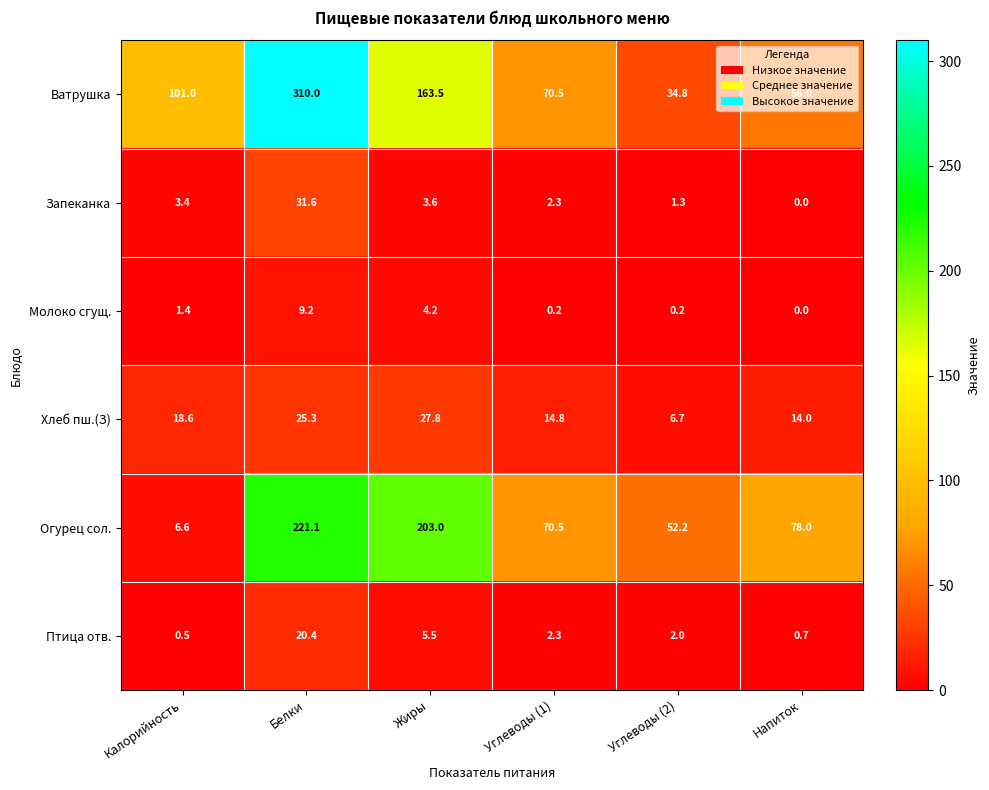

At which category does the chart reach its peak across all series?

Белки